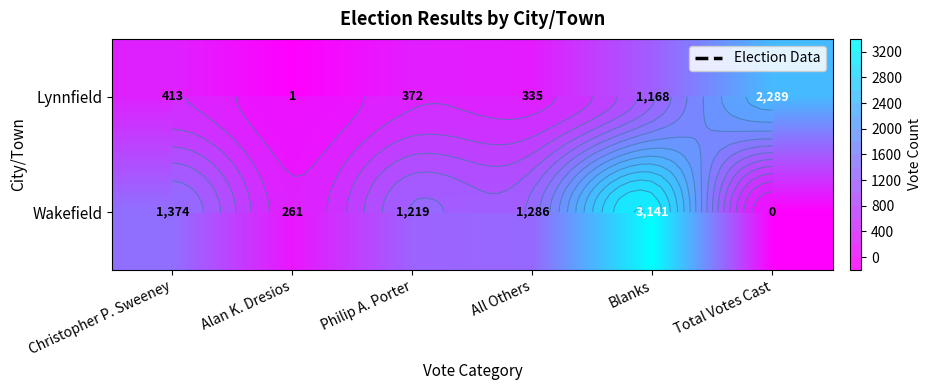

The Lynnfield series shows 2 at Alan K. Dresios. True or false?

False